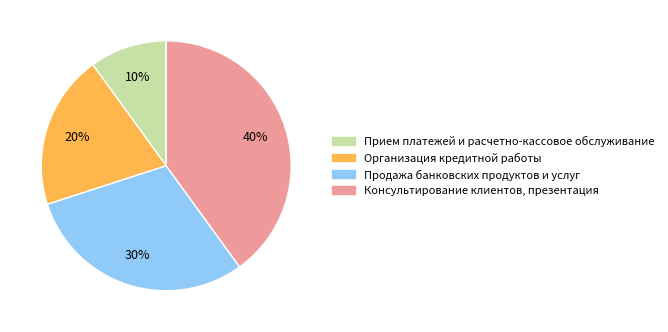

Combined, do Организация кредитной работы and Консультирование клиентов, презентация account for over 50%?

Yes